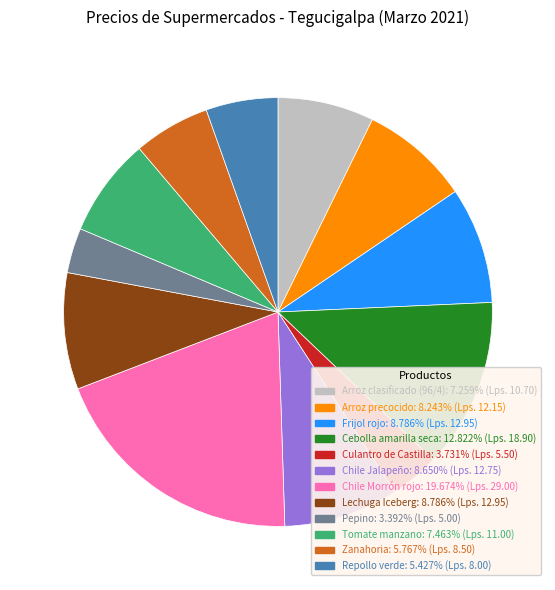

Between Arroz precocido and Pepino, which is larger?

Arroz precocido